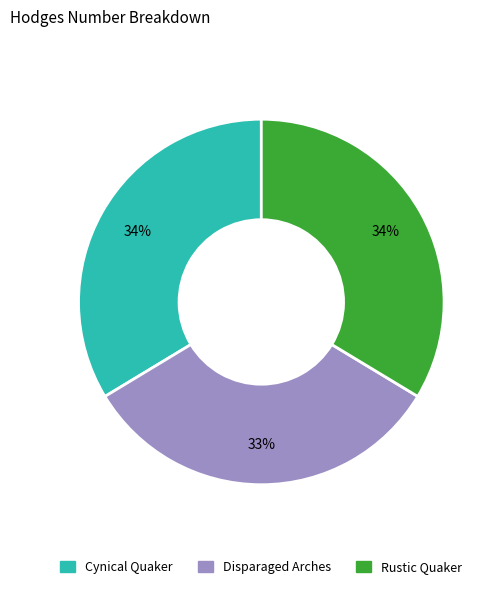

Which category has the smallest portion of the pie?

Disparaged Arches